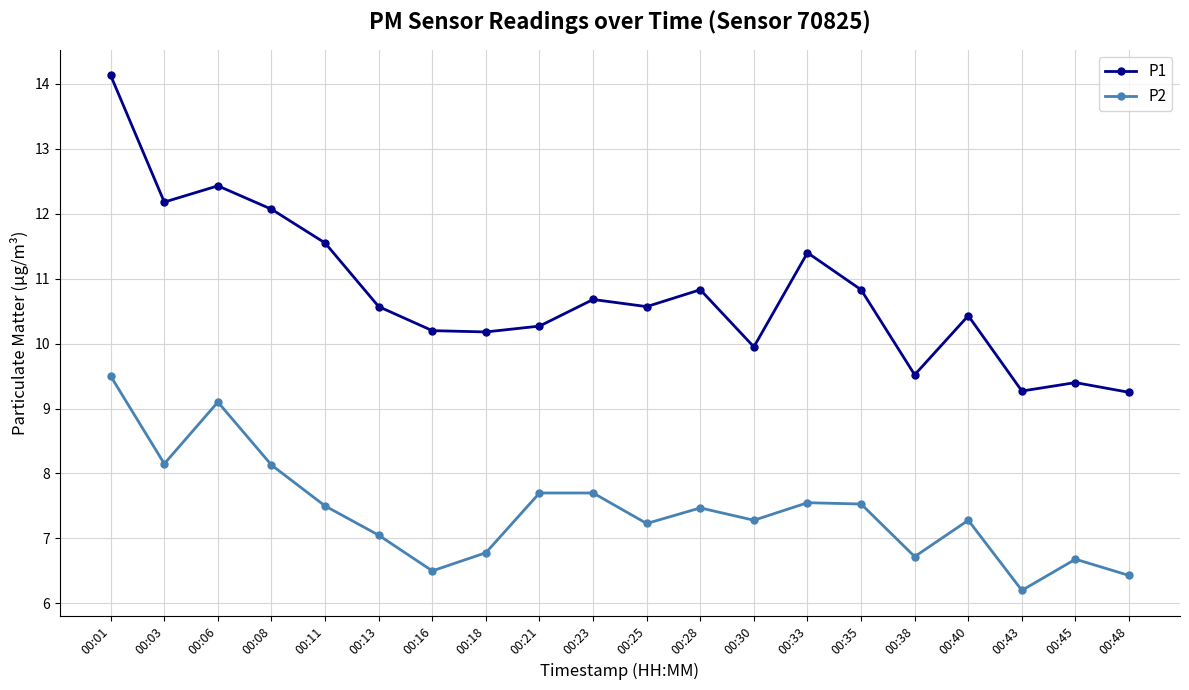

What is the value of the P1 point at the 6th from the left?

10.6